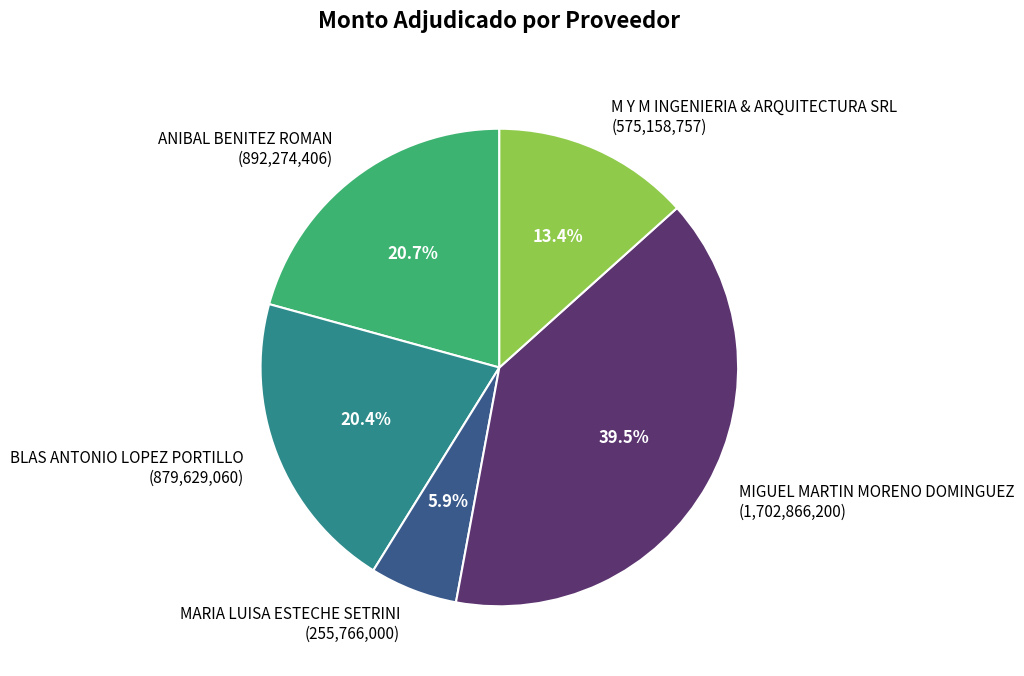

Does ANIBAL BENITEZ ROMAN represent more than half of the total?

No